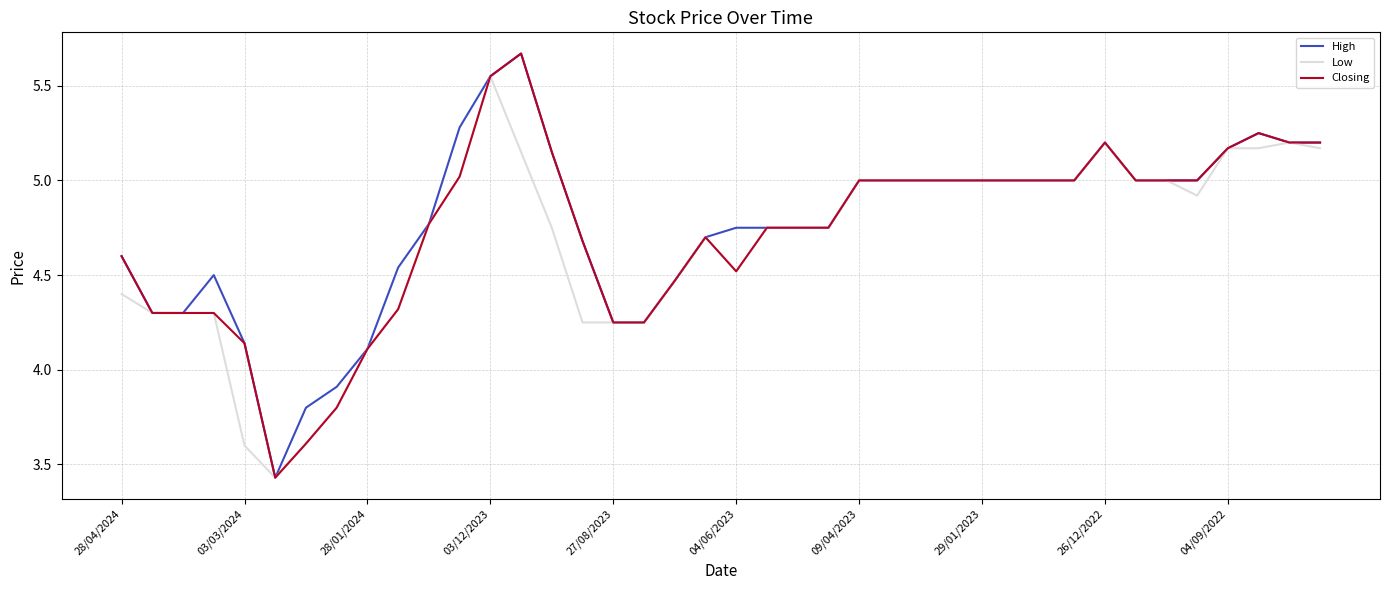

True or false: High has more than 2 interior local peaks.

True